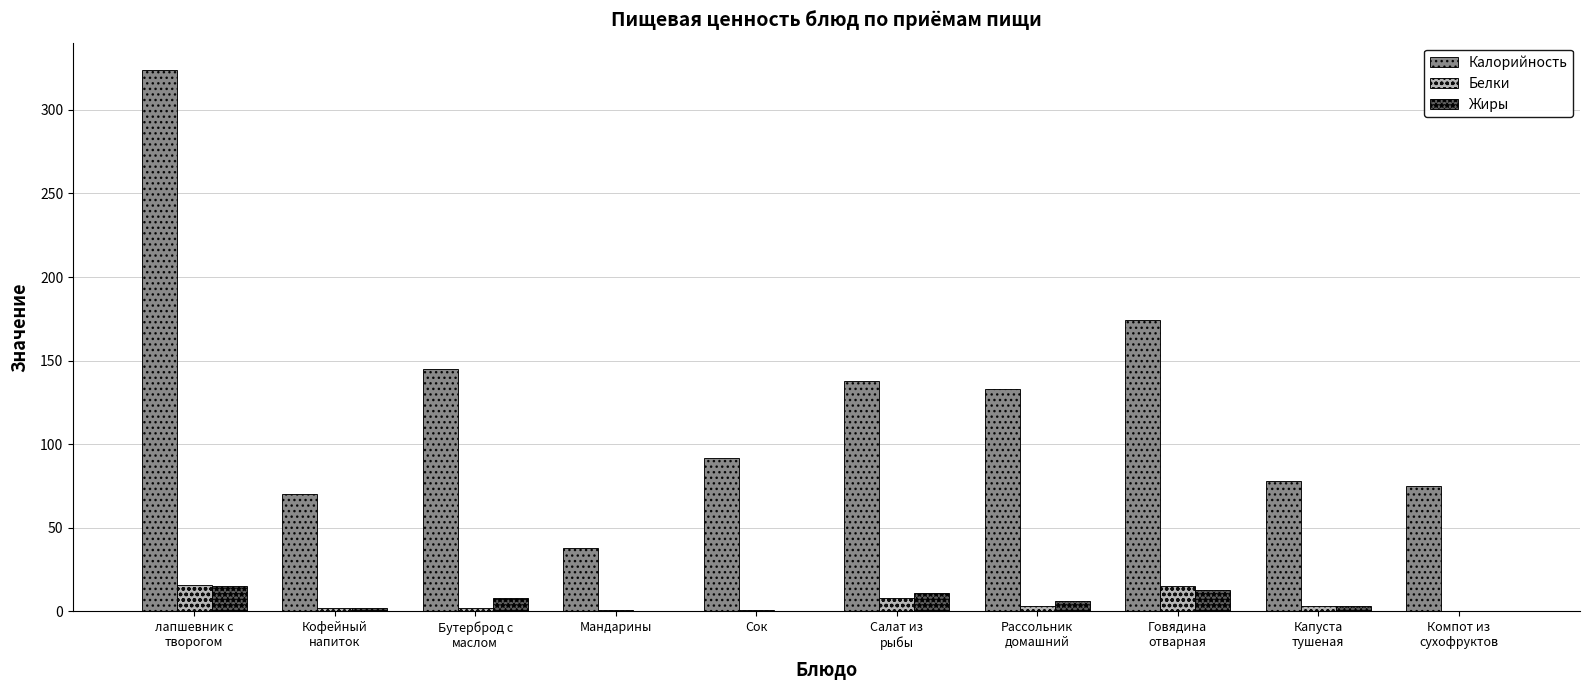

What is the greatest value displayed?

324